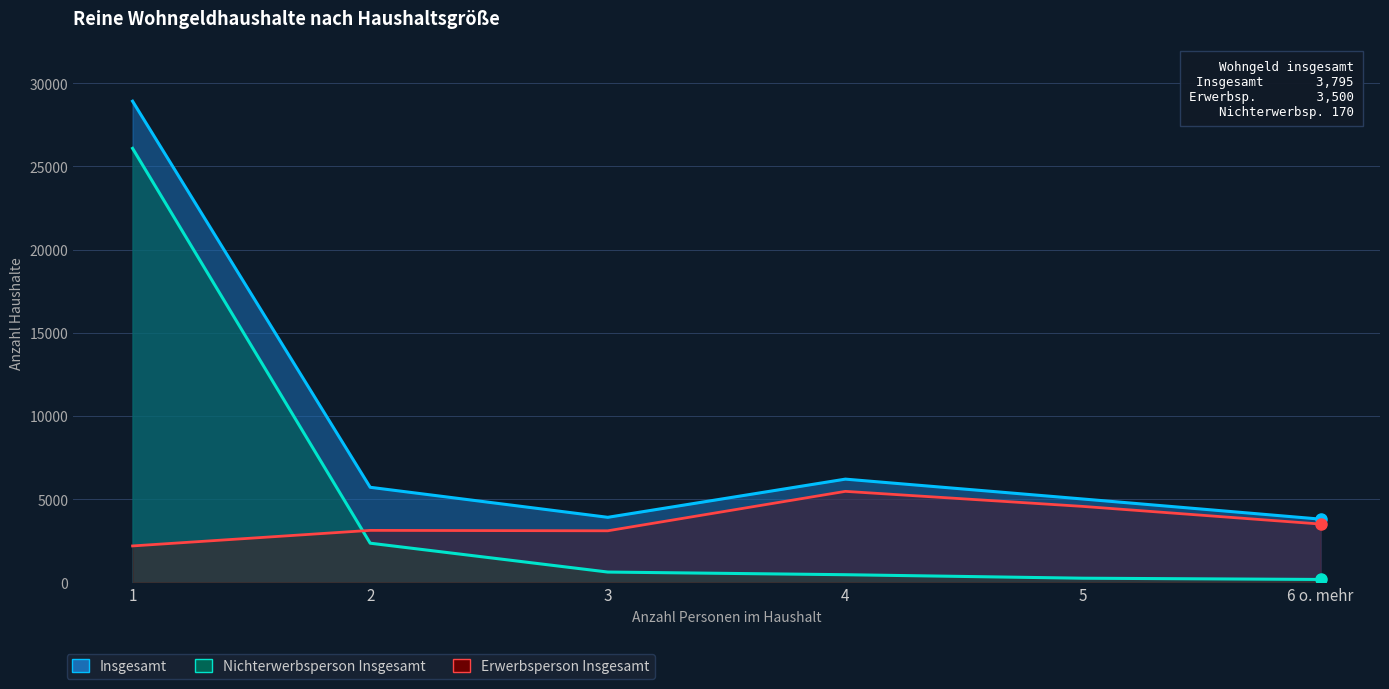

True or false: Insgesamt has a value of 3314 at 5.

False